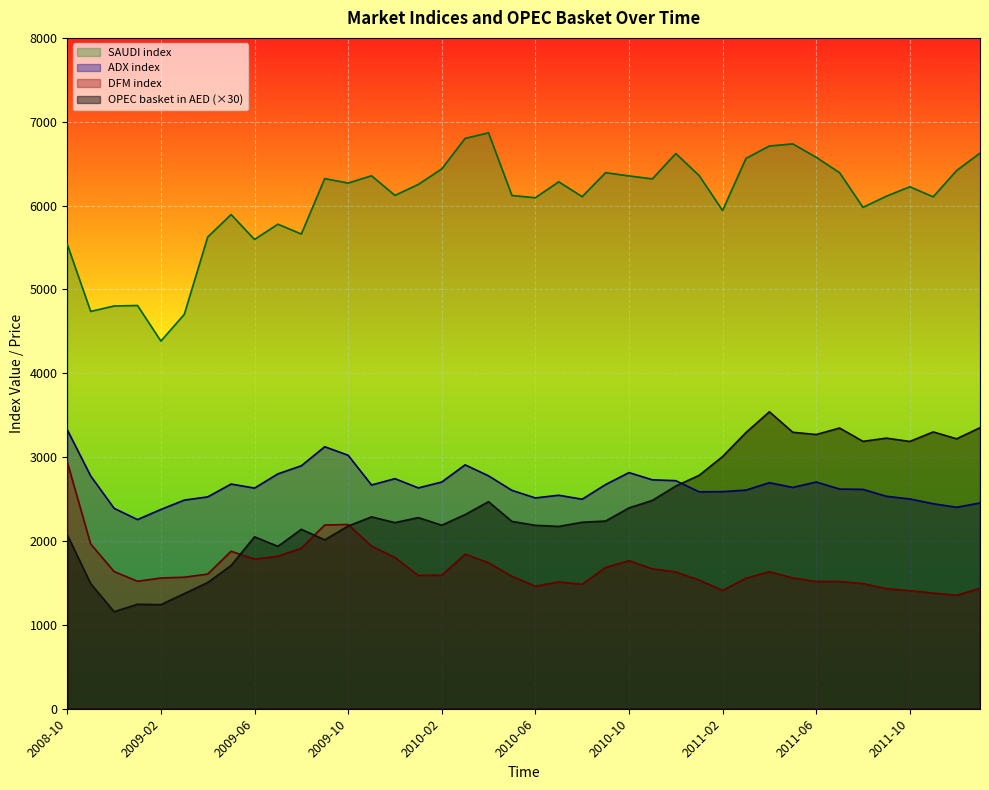

Reading left to right, extract all data points from this chart.

OPEC basket in AED: 2074.2	1492.2	1157.4	1245.9	1241.7	1372.8	1505.7	1708.8	2050.2	1937.1	2139.6	2014.5	2179.2	2287.8	2219.7	2279.4	2188.8	2315.7	2469.3	2233.8	2187.6	2174.4	2223.9	2238.3	2394.9	2484.3	2655.9	2783.7	3007.5	3294.0	3541.5	3297.0	3270.3	3347.4	3188.7	3227.1	3187.5	3301.2	3219.3	3351.6
ADX index: 3326.1	2775.8	2390.0	2255.8	2376.5	2487.9	2526.5	2679.4	2631.3	2800.8	2897.2	3124.2	3023.1	2668.2	2743.6	2633.4	2703.6	2908.5	2777.1	2604.2	2514.0	2545.8	2498.5	2673.2	2816.1	2729.9	2719.9	2586.8	2588.9	2607.1	2695.5	2639.1	2704.2	2619.7	2616.0	2533.4	2501.4	2444.9	2402.3	2454.0
DFM index: 2942.0	1964.7	1636.3	1520.2	1559.0	1568.5	1605.5	1878.1	1784.5	1818.3	1914.3	2191.0	2197.5	1940.4	1803.6	1590.0	1592.9	1843.5	1739.9	1579.5	1461.8	1512.4	1483.7	1683.7	1764.5	1668.8	1630.5	1534.4	1410.7	1556.0	1634.1	1559.9	1516.9	1517.6	1492.4	1431.7	1408.1	1378.9	1353.4	1435.7
SAUDI index: 5537.8	4738.1	4803.0	4808.9	4384.6	4703.8	5625.5	5893.3	5596.5	5778.1	5660.9	6322.0	6268.6	6355.8	6121.8	6252.6	6437.5	6801.0	6868.0	6120.5	6093.8	6283.7	6106.4	6392.4	6353.9	6318.5	6620.8	6358.0	5941.6	6562.9	6710.6	6736.0	6576.0	6392.1	5979.3	6112.4	6224.3	6104.6	6417.7	6626.0